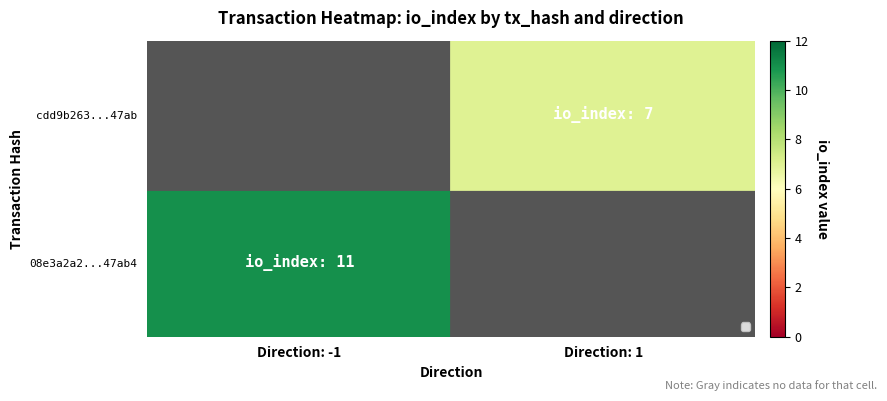

Which series has the largest range (max minus min)?

cdd9b263...47ab